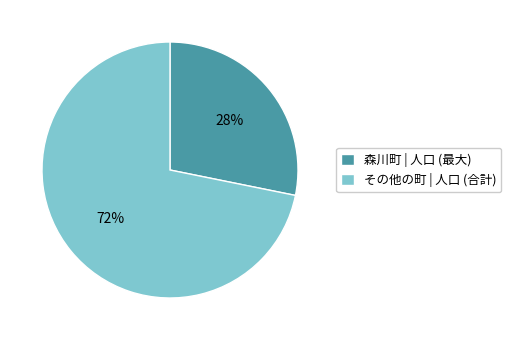

Rank the categories by value from lowest to highest.

森川町 | 人口 (最大), その他の町 | 人口 (合計)